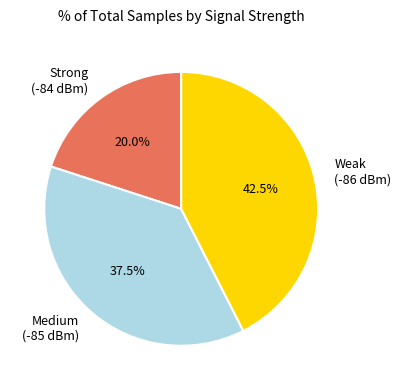

To the nearest percent, what is the average slice percentage?

33%